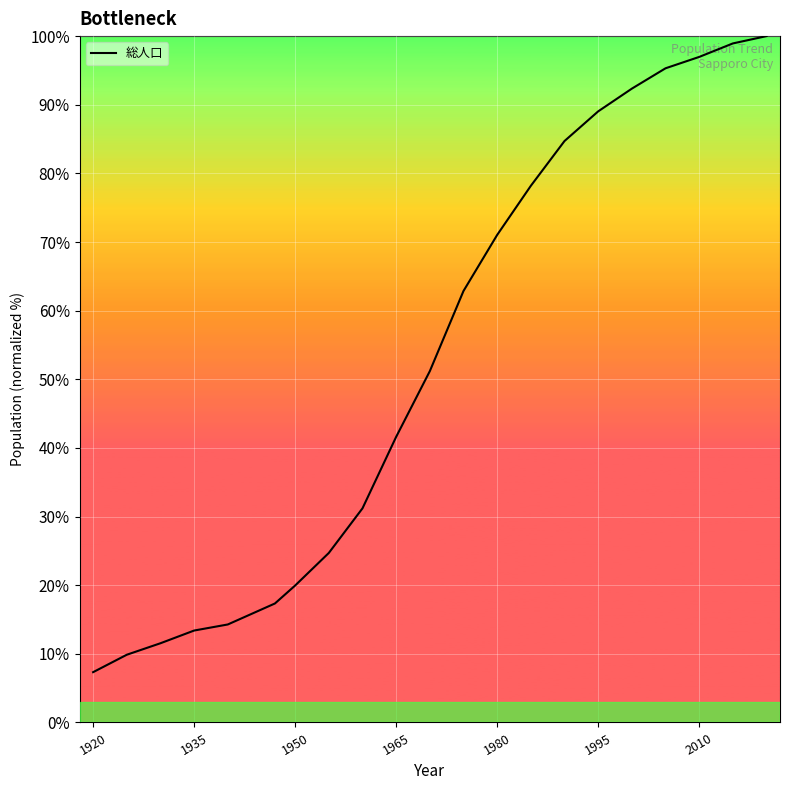

Count the number of values greater than 51.

11